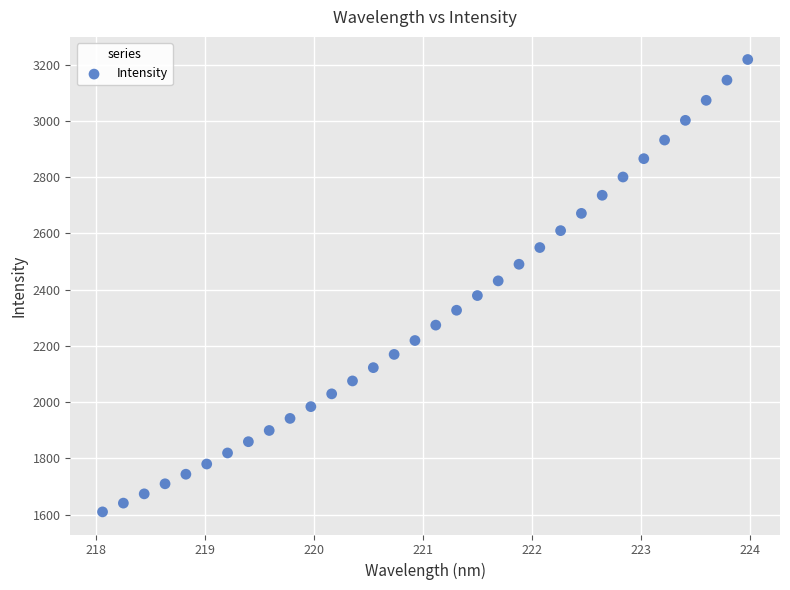

What is the range of X values (max minus min)?

5.9